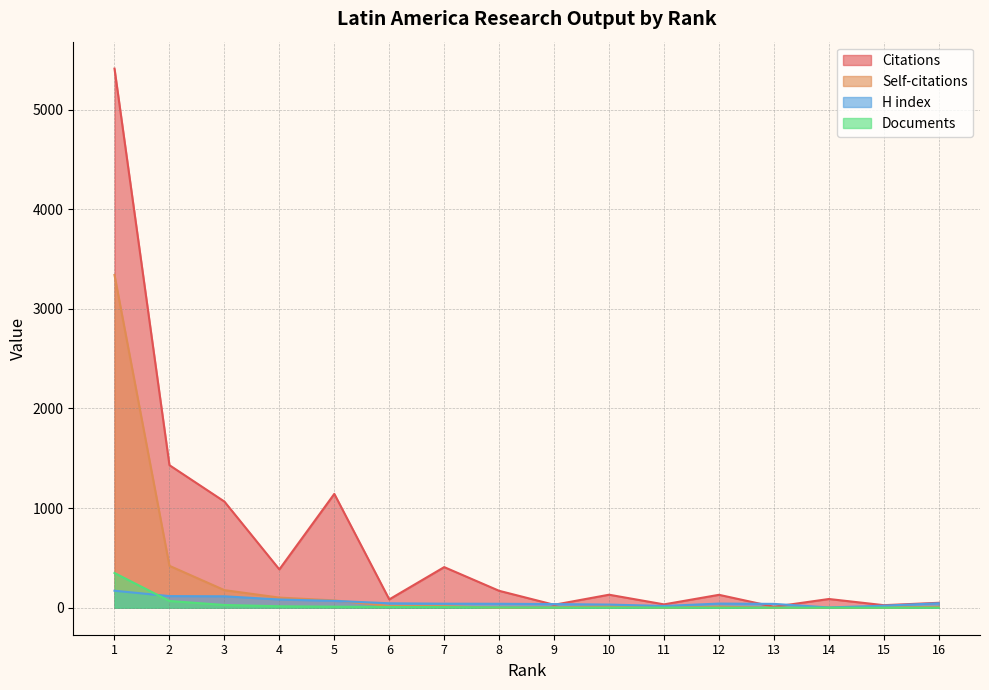

Is it true that Self-citations equals 2 at 9?

False